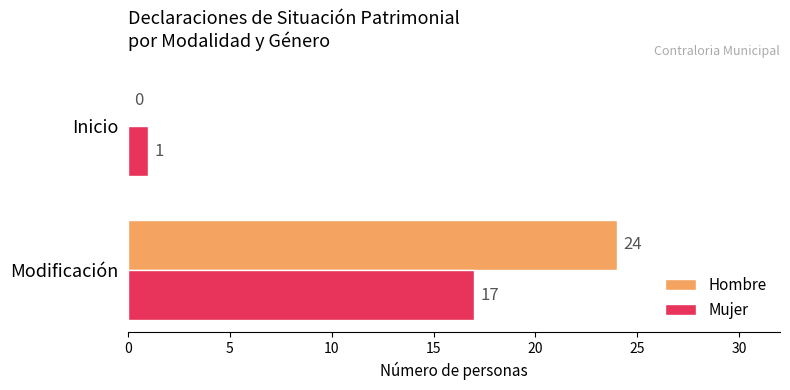

What is the total value across all series at Modificación?

41